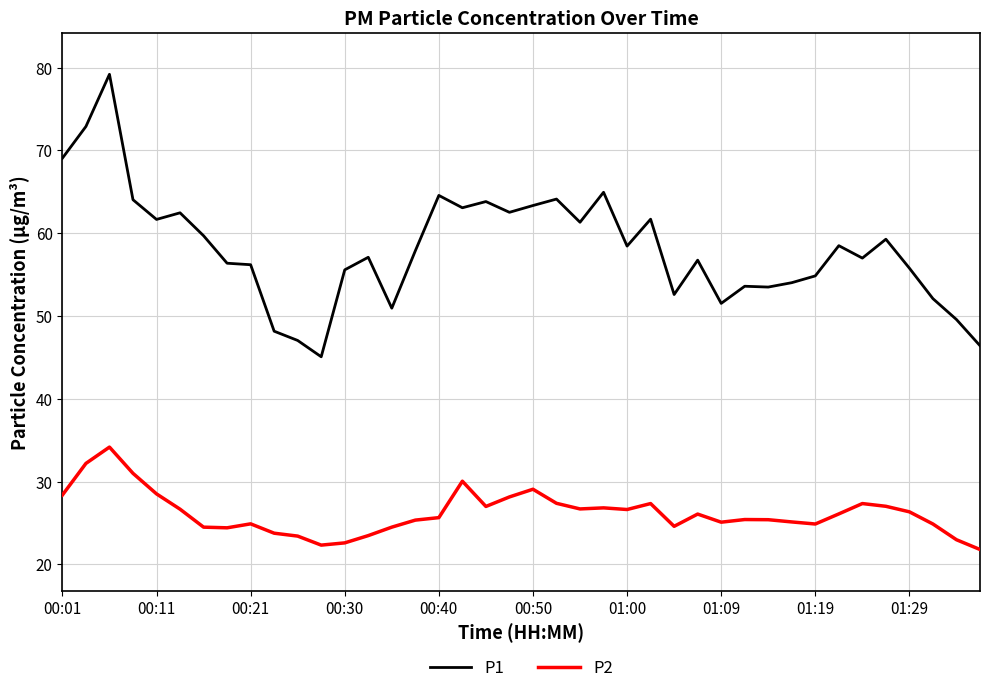

True or false: P1 has more than 1 interior local peaks.

True